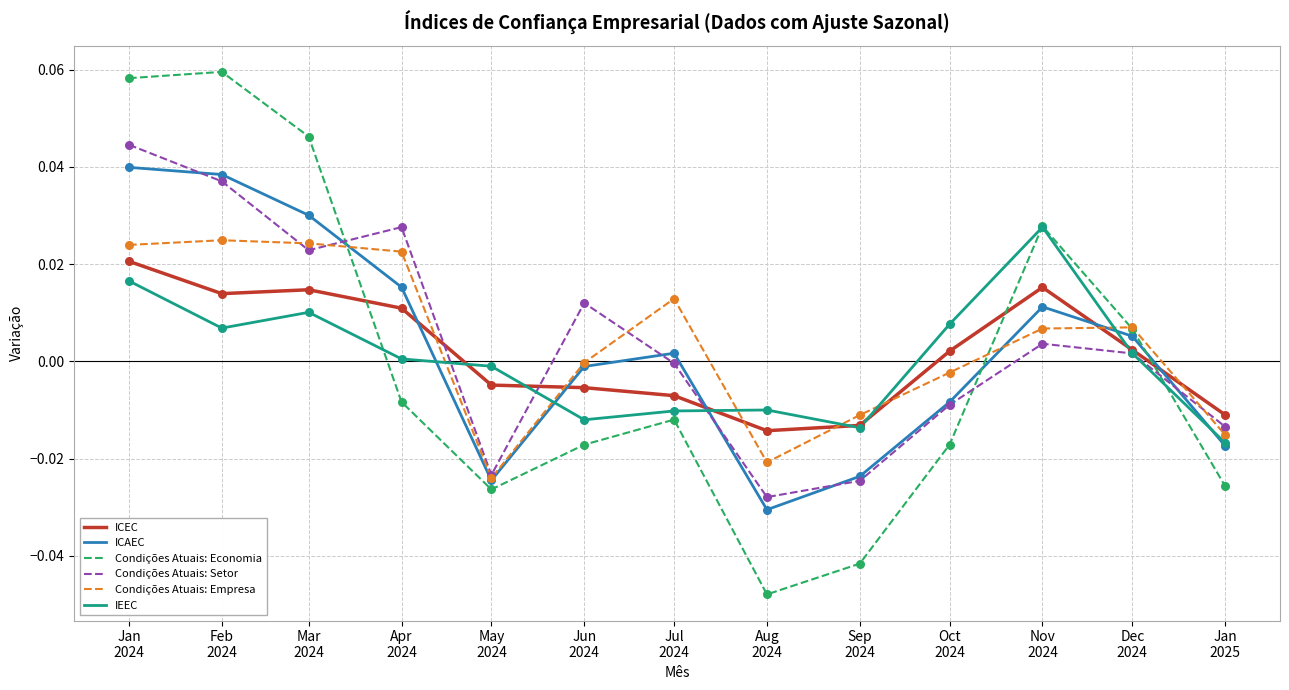

Which series has the largest range (max minus min)?

Condições Atuais: Economia